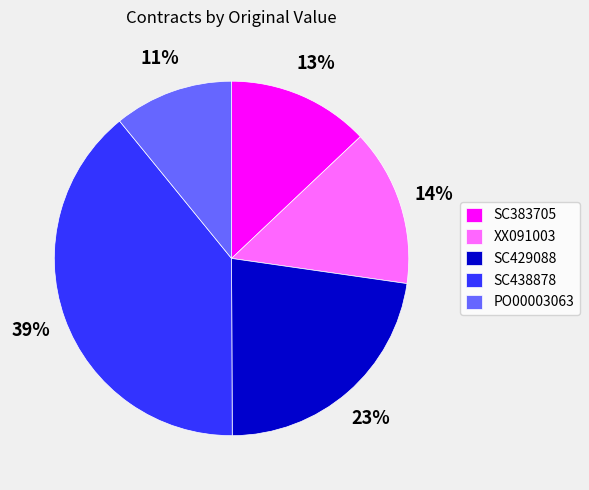

To the nearest percent, what percentage of the pie is XX091003?

14%